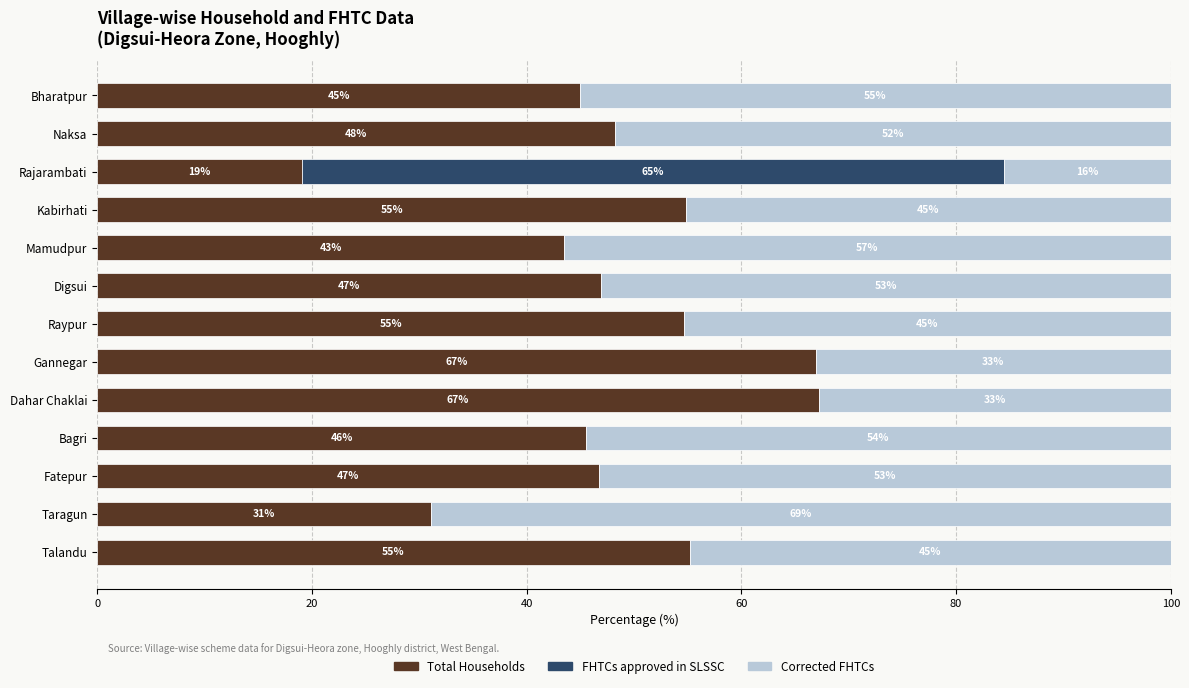

What is the highest value of the Total Households series?

67.2